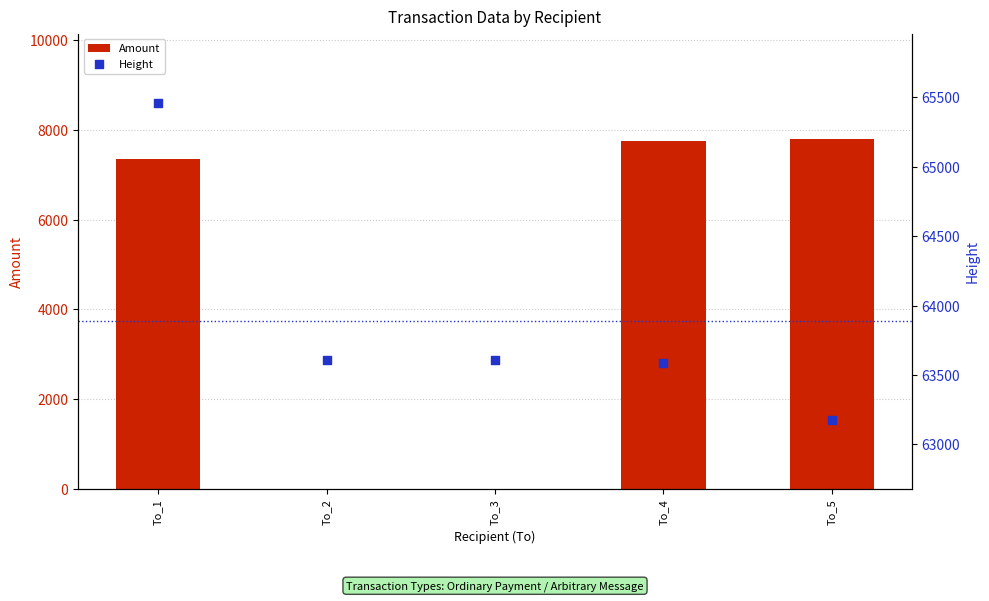

Is the value of Height at To_2 greater than the value of Amount at To_2?

Yes